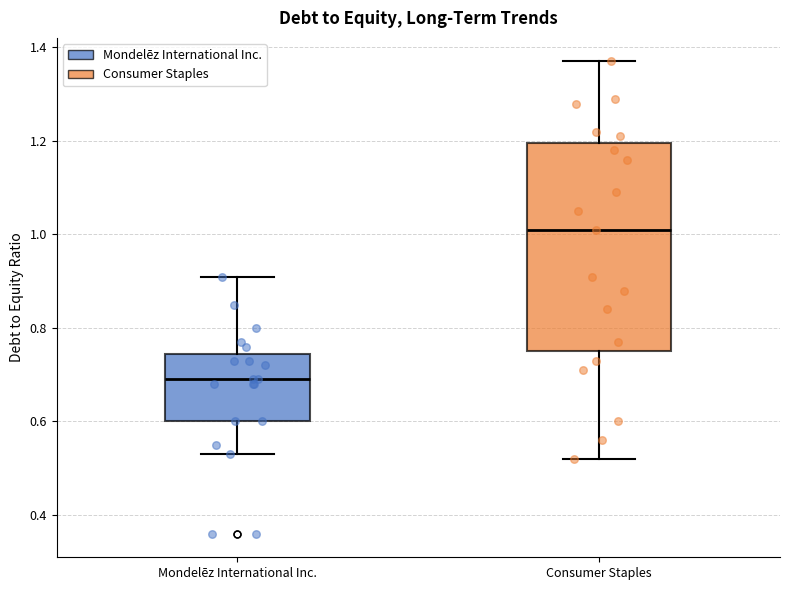

Reading left to right, transcribe this box plot: for each box, give where its median line is, the range the box spans, and where its two whiskers end, as read against the y-axis. The values are not printed on the chart, so give them approximately, as read against the axis.

Mondelēz International Inc.: median 0.70, box 0.60 to 0.74, whiskers 0.54 to 0.92
Consumer Staples: median 1.02, box 0.76 to 1.20, whiskers 0.52 to 1.38